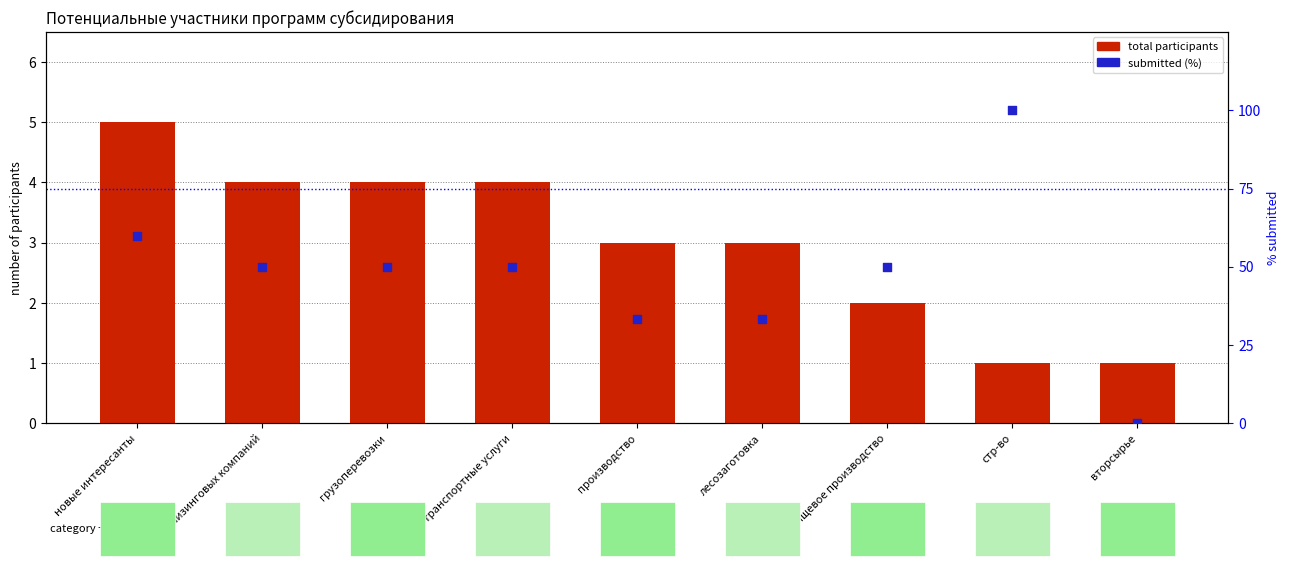

At which category is the sum across all series the highest?

стр-во